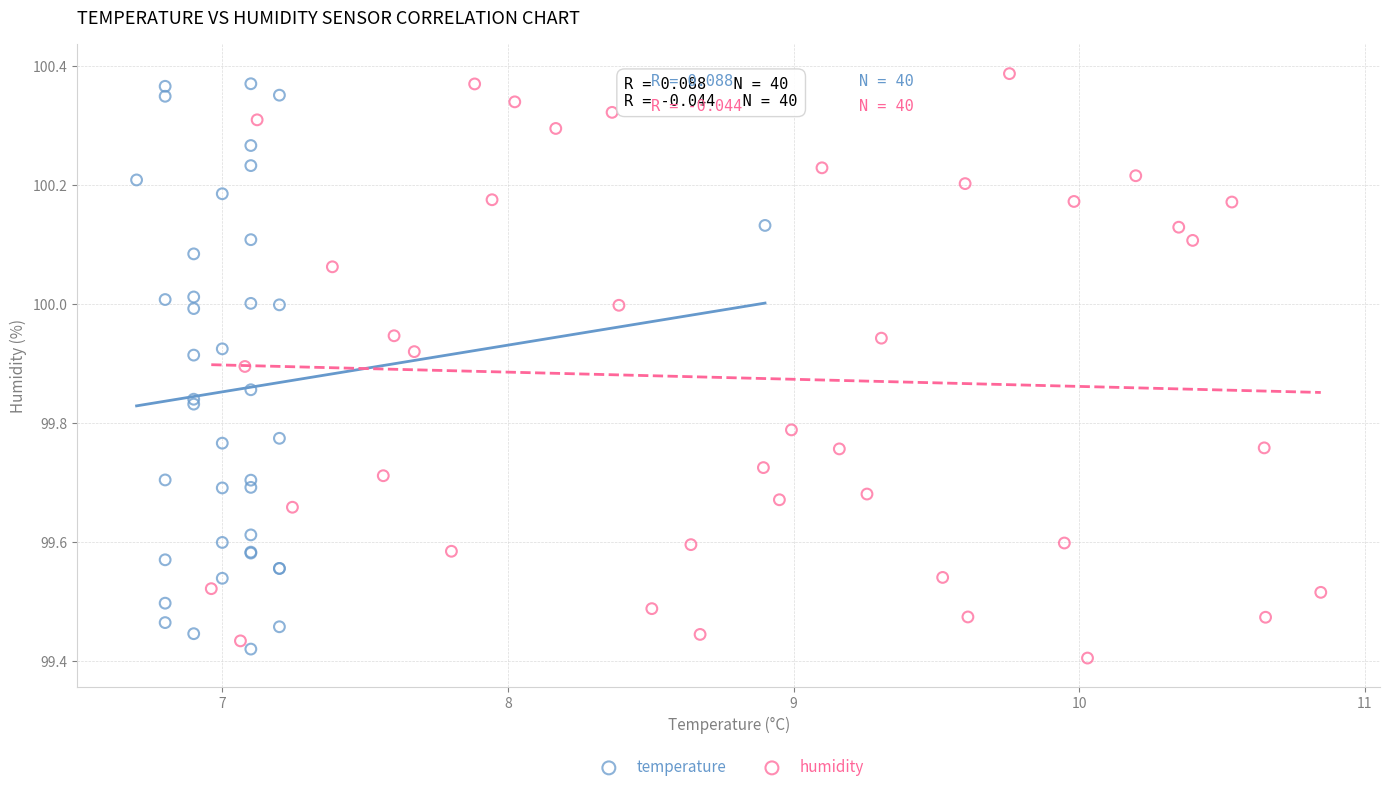

What are all the series names shown in the legend?

temperature, humidity